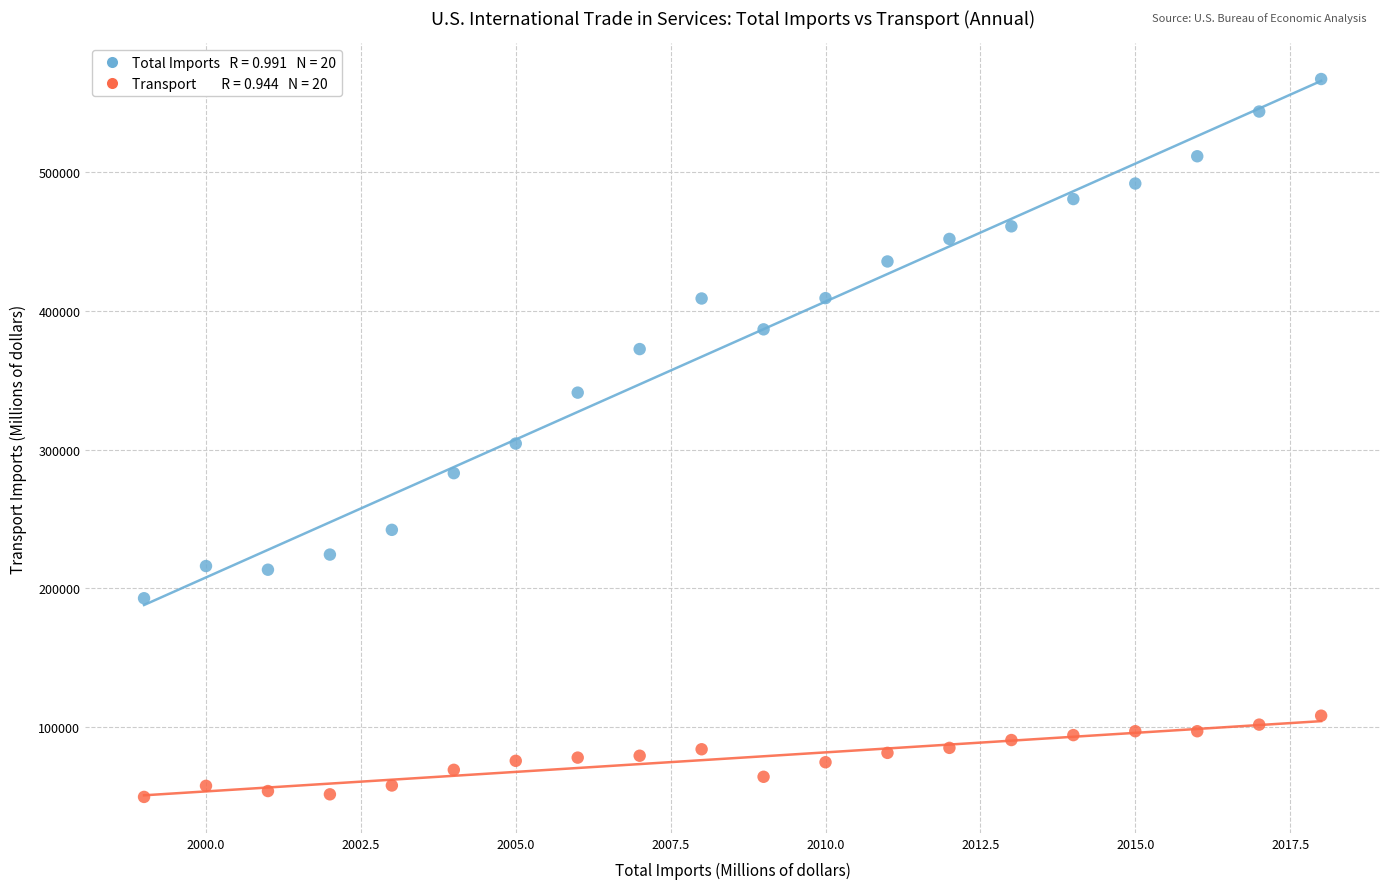

Across all data points, what is the range of X values (max minus min)?

19